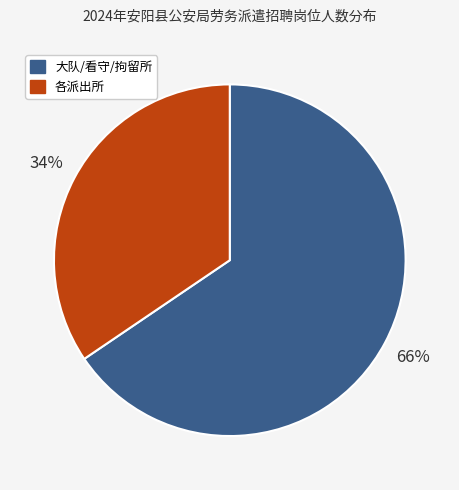

To the nearest percent, what is the average slice percentage?

50%